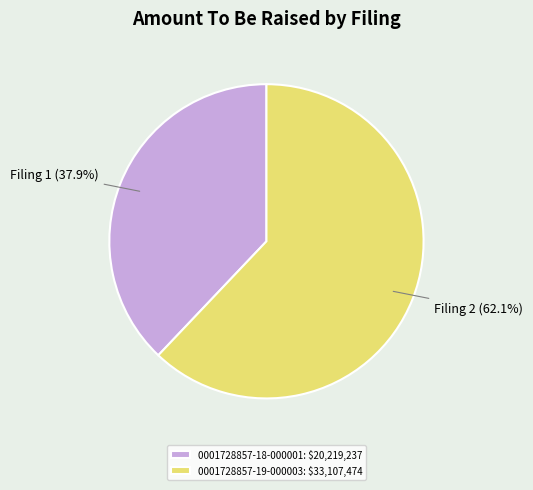

Between 0001728857-18-000001 and 0001728857-19-000003, which is larger?

0001728857-19-000003